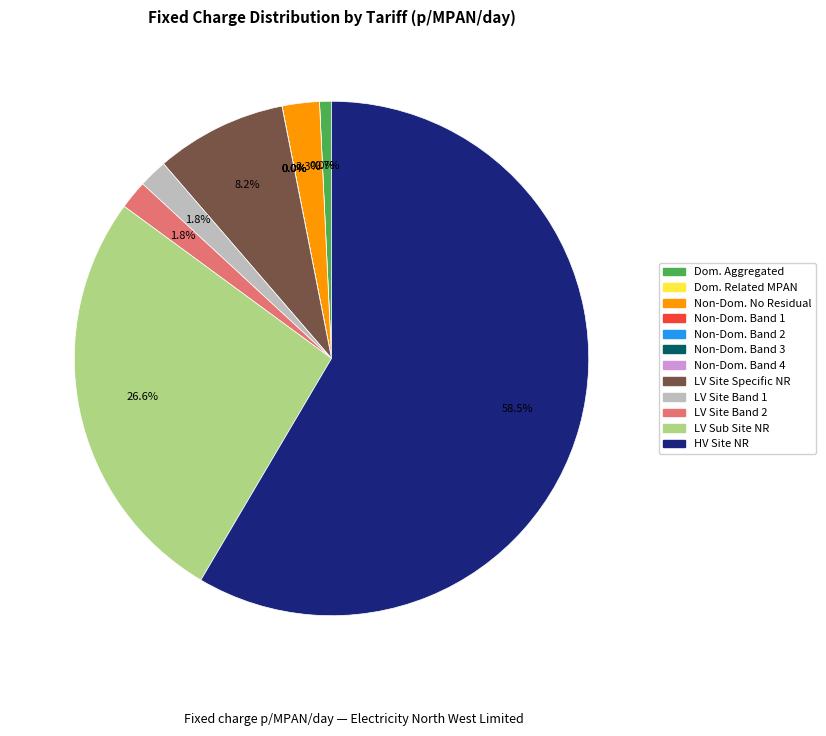

What is the change in value from LV Site Specific No Residual to LV Site Specific Band 2?

-24.8